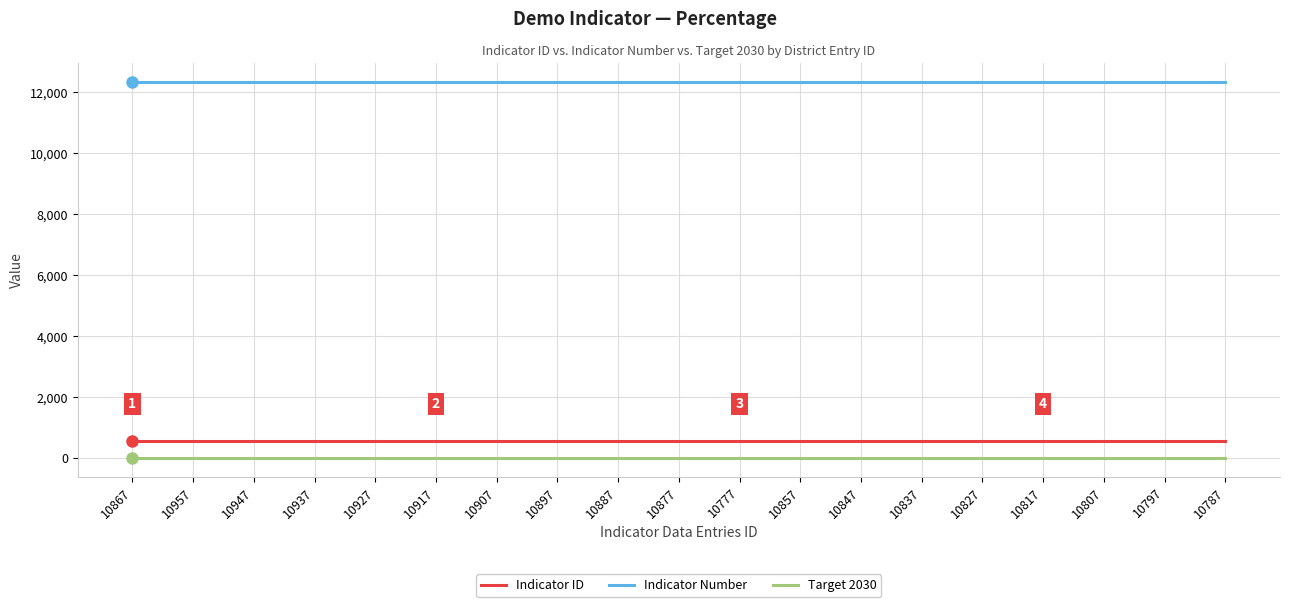

True or false: Indicator ID and Target 2030 intersect in this chart.

False